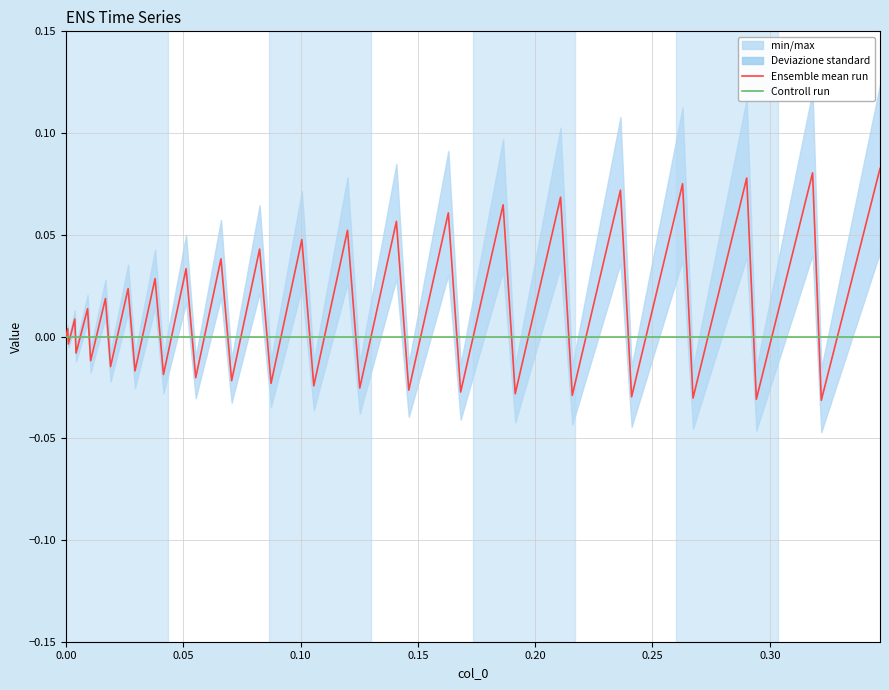

Which series has the largest total across all categories?

Ensemble mean run